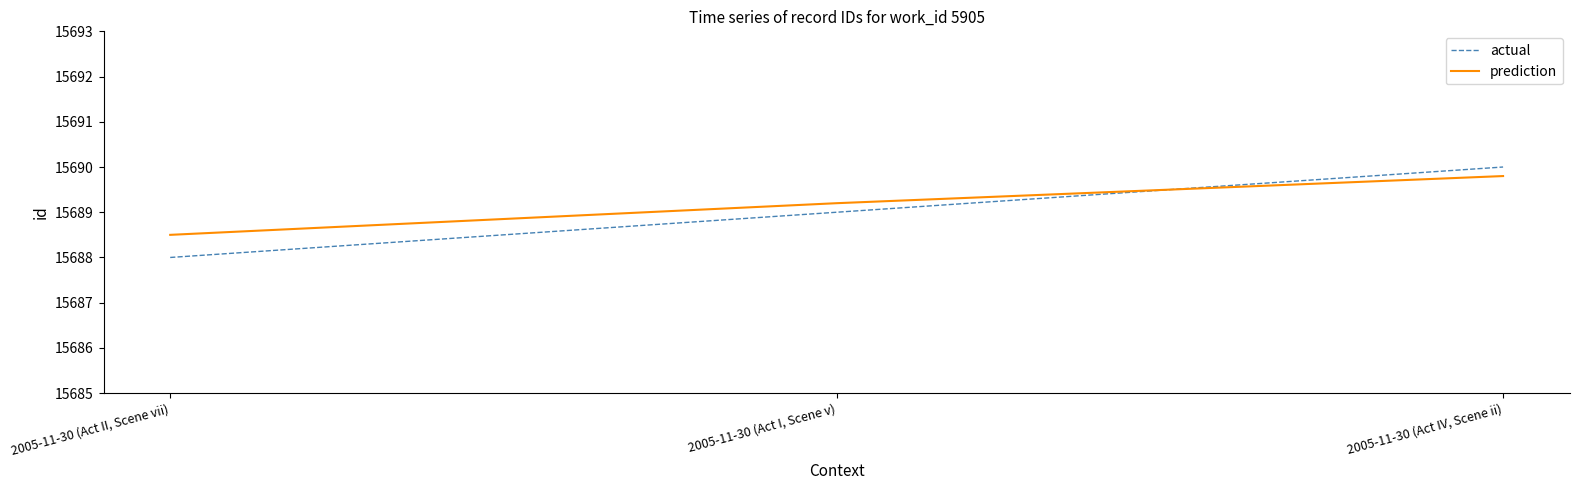

Rank the series by their average value, from highest to lowest.

prediction, actual